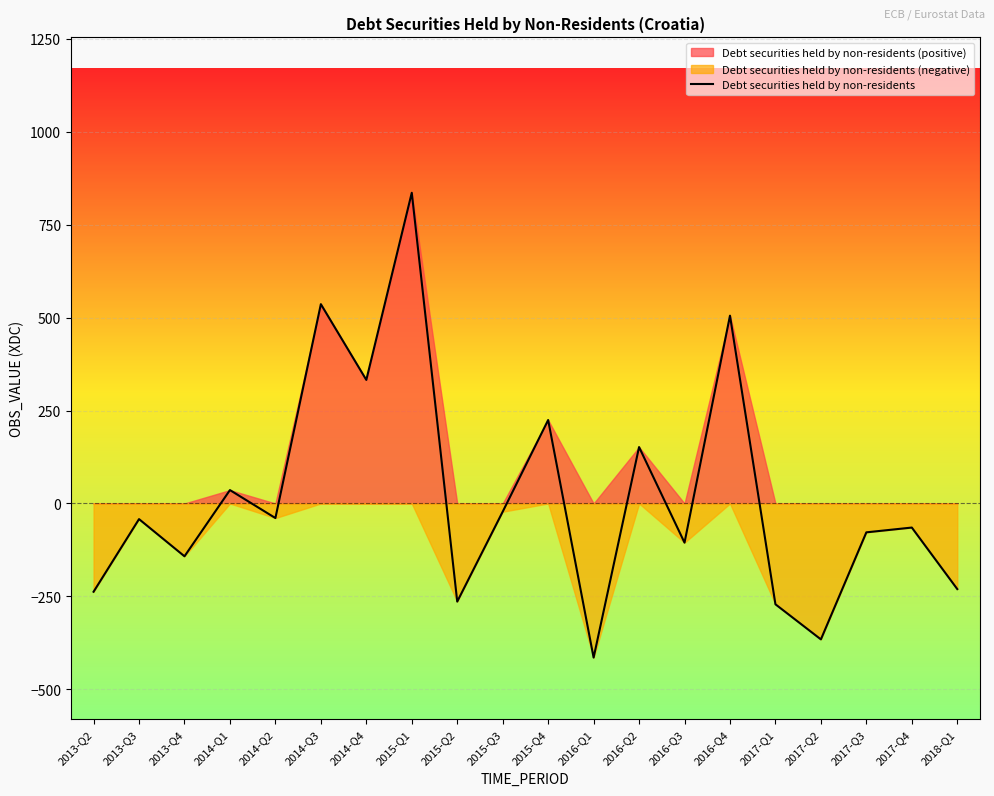

Reading right to left, list all the values displayed in this chart.

2018-Q1=-230.4	2017-Q4=-64.8	2017-Q3=-77.7	2017-Q2=-365.7	2017-Q1=-271.3	2016-Q4=505.4	2016-Q3=-105.4	2016-Q2=151.8	2016-Q1=-414.7	2015-Q4=224.6	2015-Q3=-22.2	2015-Q2=-264.1	2015-Q1=836.0	2014-Q4=332.5	2014-Q3=536.3	2014-Q2=-39.2	2014-Q1=36.0	2013-Q4=-142.2	2013-Q3=-42.1	2013-Q2=-237.5